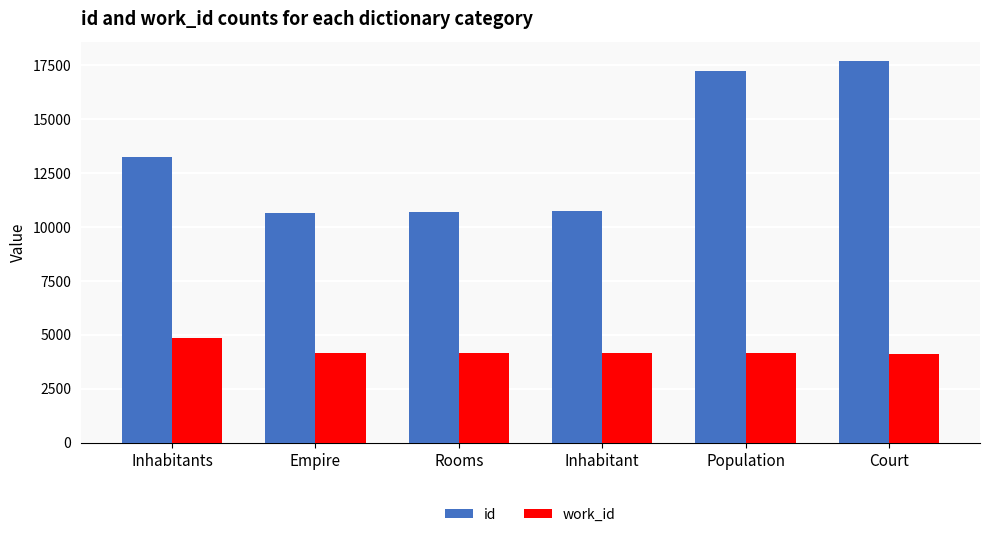

What is the minimum value for work_id?

4113